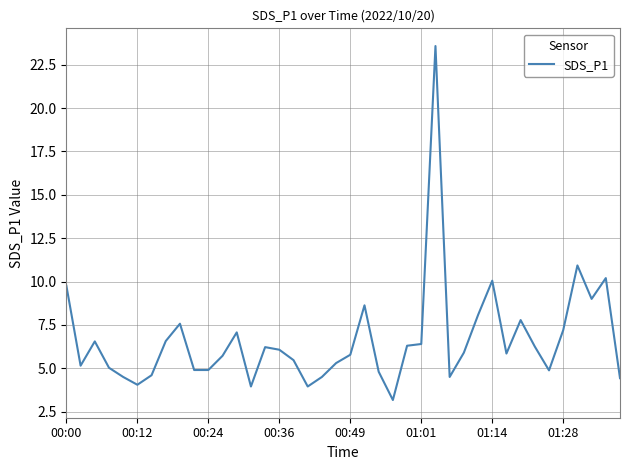

What is the difference between the maximum and minimum values?

20.4